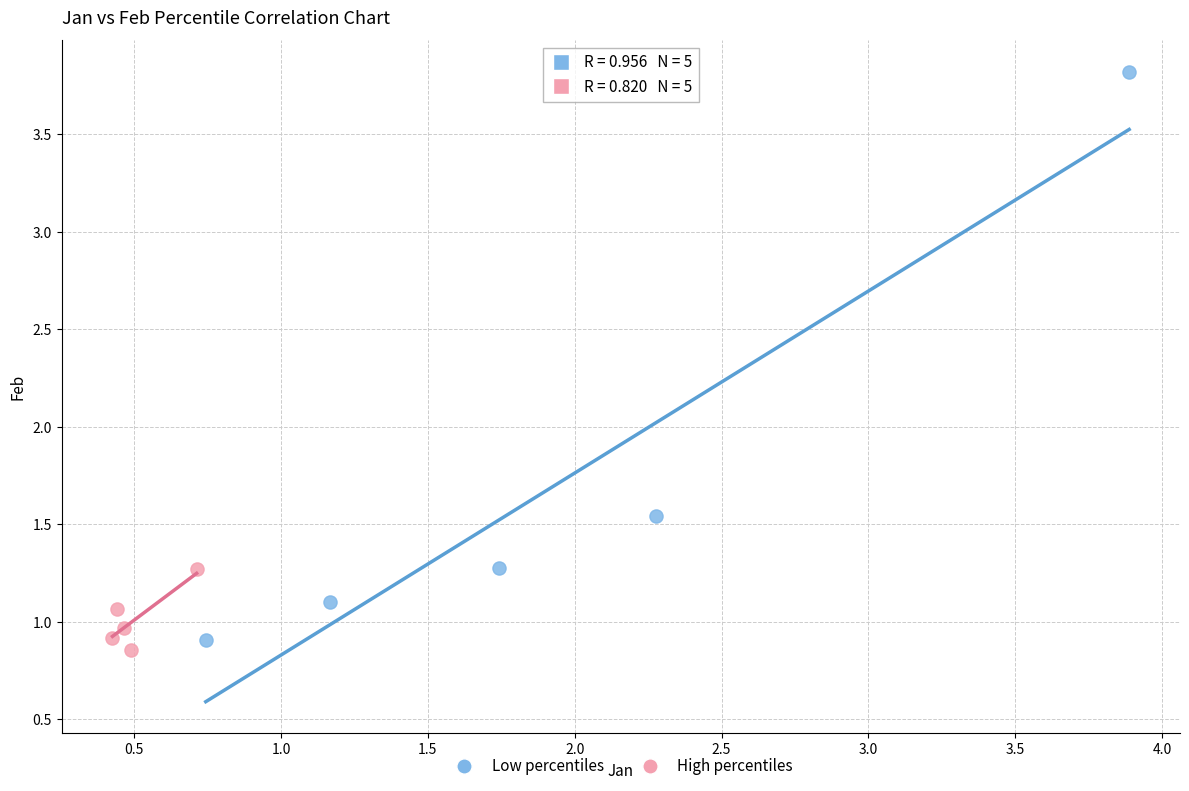

What are all the series names shown in the legend?

Low percentiles, High percentiles